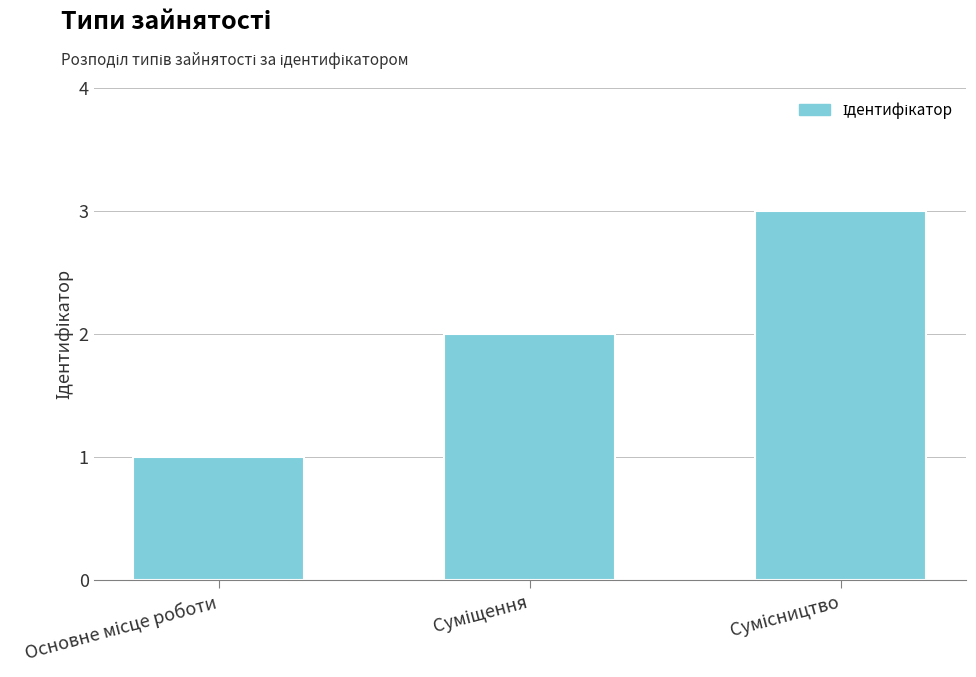

What is the greatest value displayed?

3